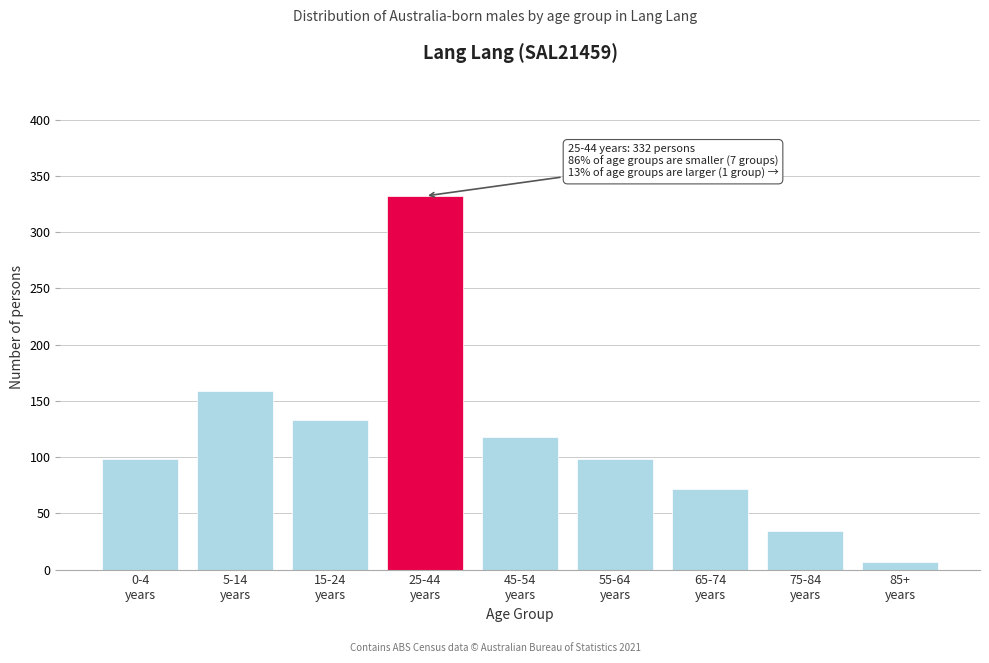

Reading left to right, transcribe all the data shown in this chart.

98	159	133	332	118	98	72	34	7